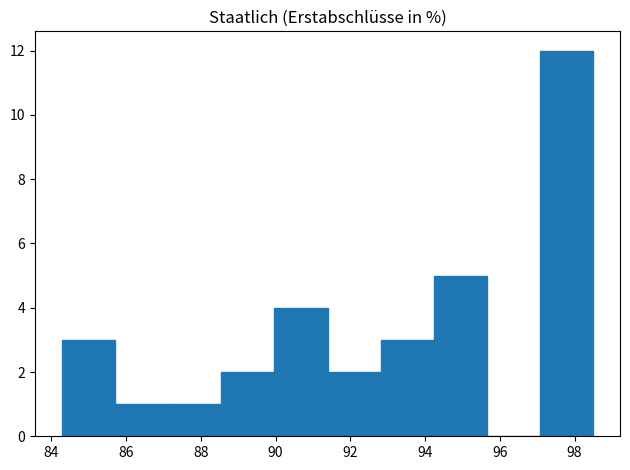

Reading left to right, transcribe this chart: for each bar, give the range it covers on the x-axis and its height. Neither the bar edges nor the heights are printed on the chart, so give them approximately, as read against the axes.

84.2 to 85.8: 3
85.8 to 87.2: 1
87.2 to 88.6: 1
88.6 to 90.0: 2
90.0 to 91.4: 4
91.4 to 92.8: 2
92.8 to 94.2: 3
94.2 to 95.6: 5
95.6 to 97.0: 0
97.0 to 98.6: 12